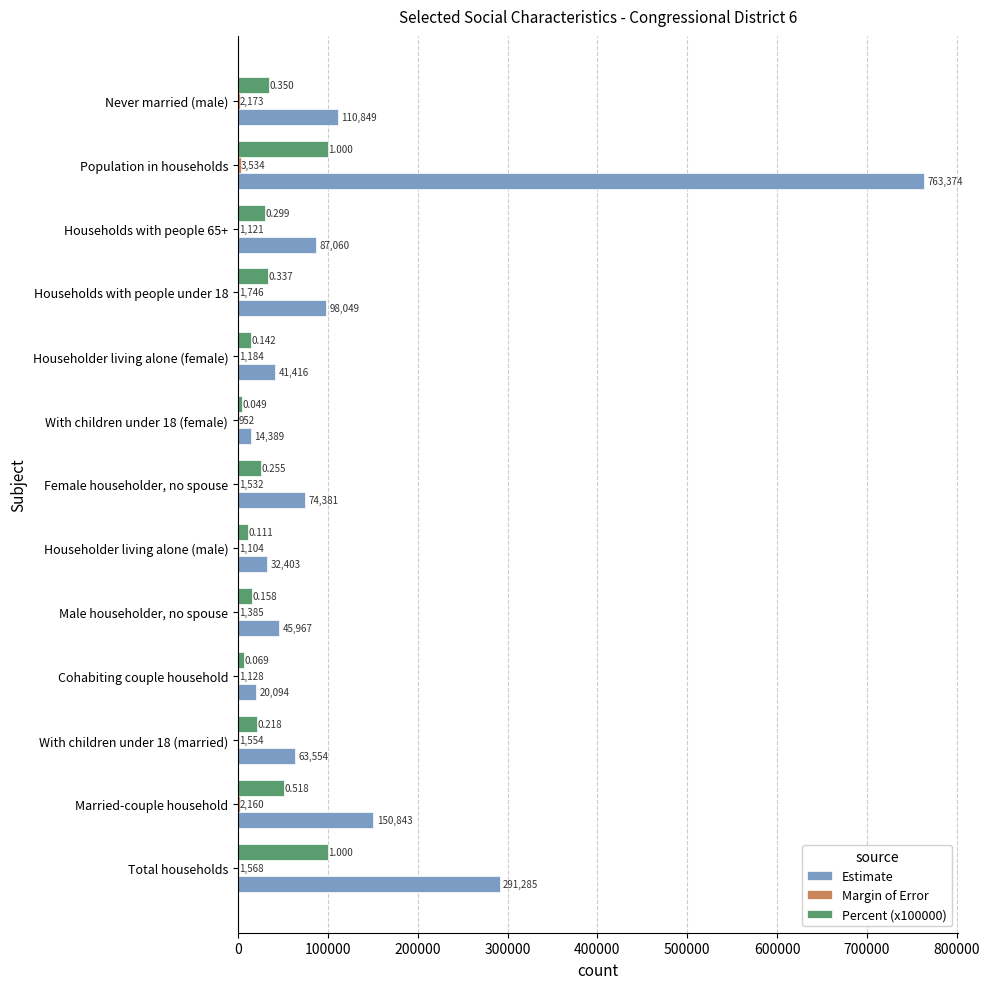

Between Female householder, no spouse and Households with people 65+, which series saw the biggest shift?

Estimate